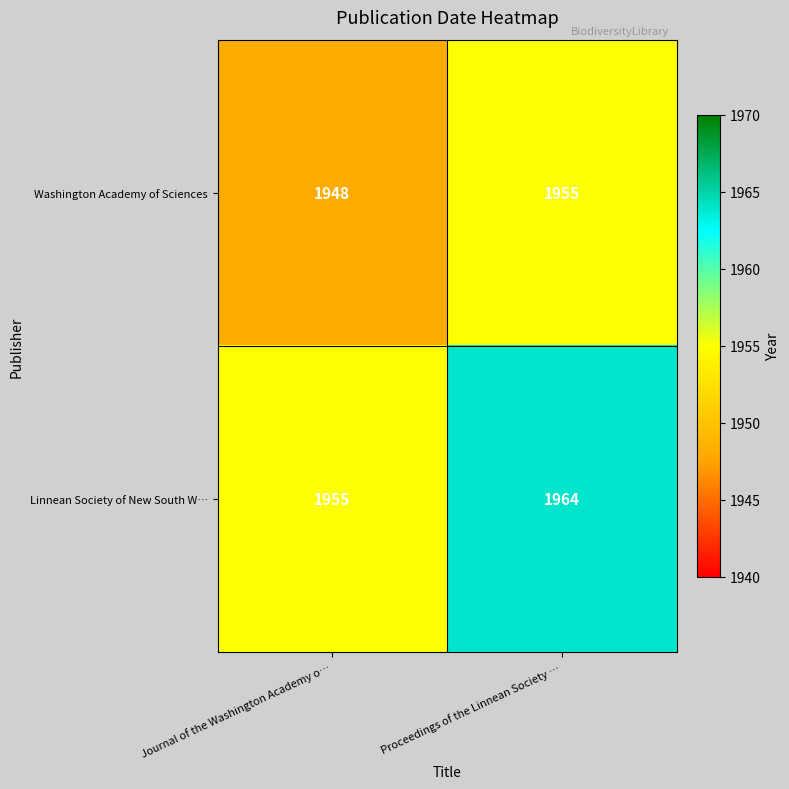

List the series in order of their overall mean, highest first.

Linnean Society of New South W…, Washington Academy of Sciences